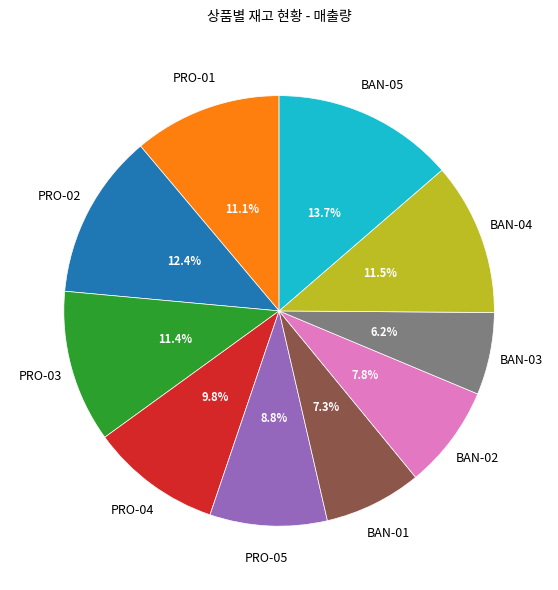

What is the ratio of the value at BAN-05 to the value at BAN-01?

1.9